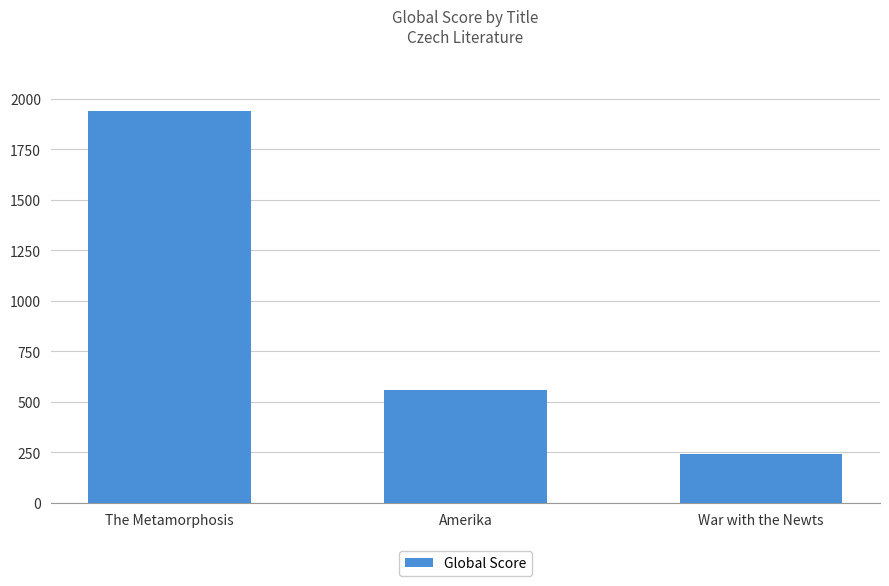

What value does the data have at War with the Newts, to the nearest 100?

200